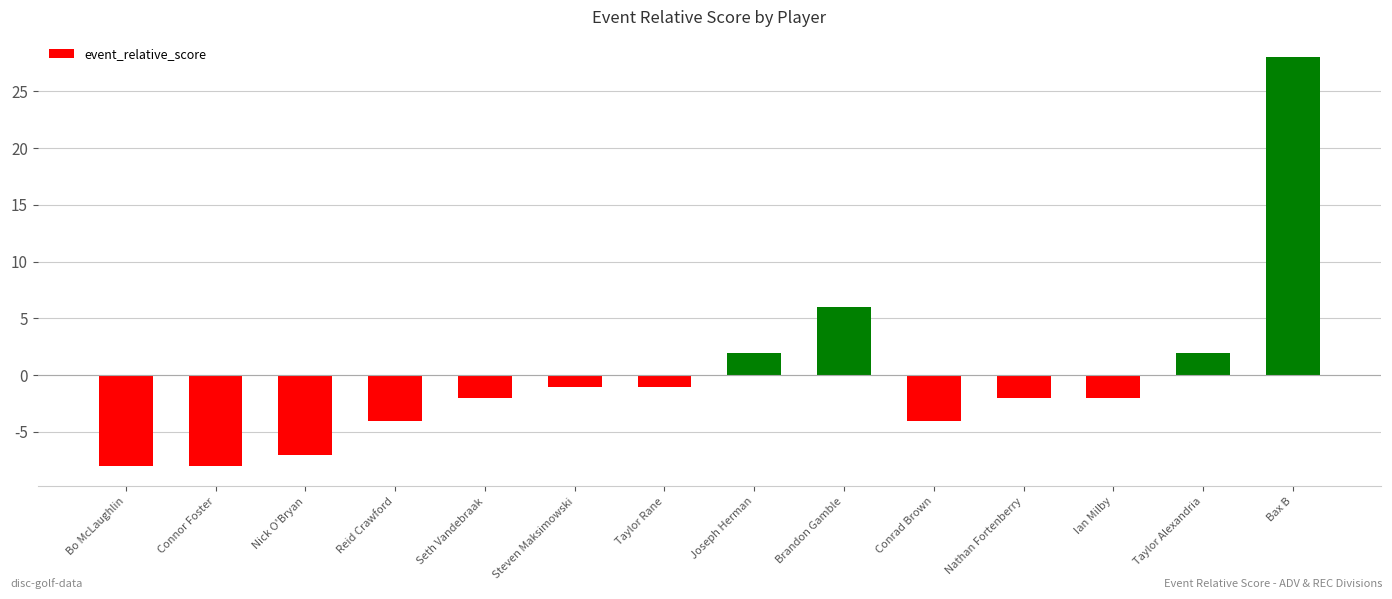

Which category has the highest value across all series?

Bax B